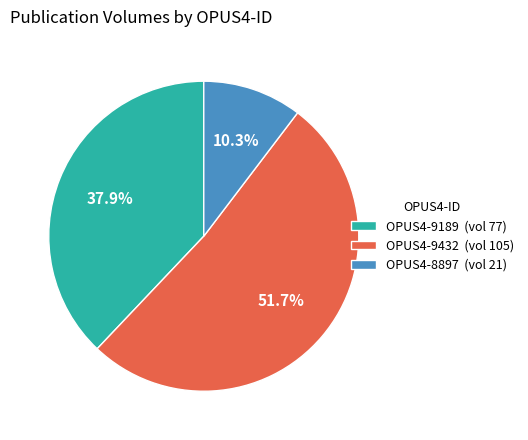

Which slice represents more than half of the pie?

OPUS4-9432